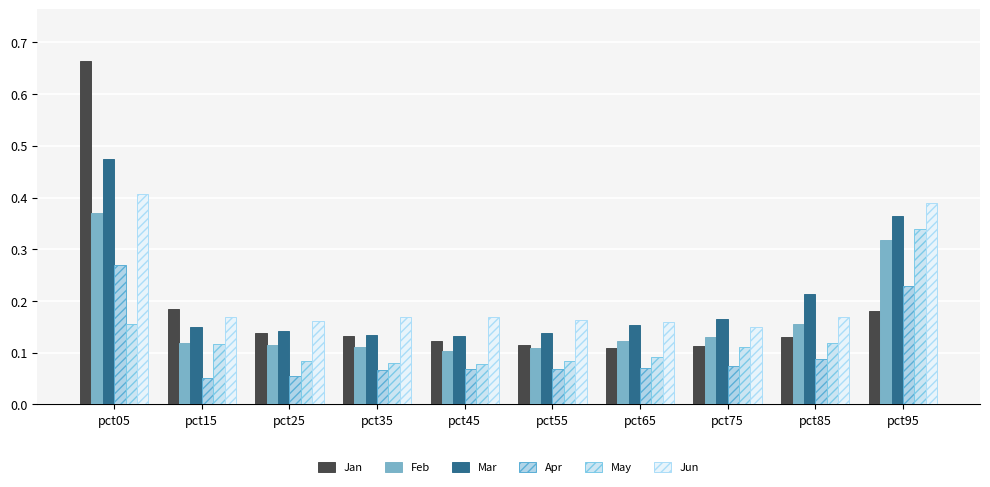

Between pct65 and pct75, which series saw the biggest shift?

May